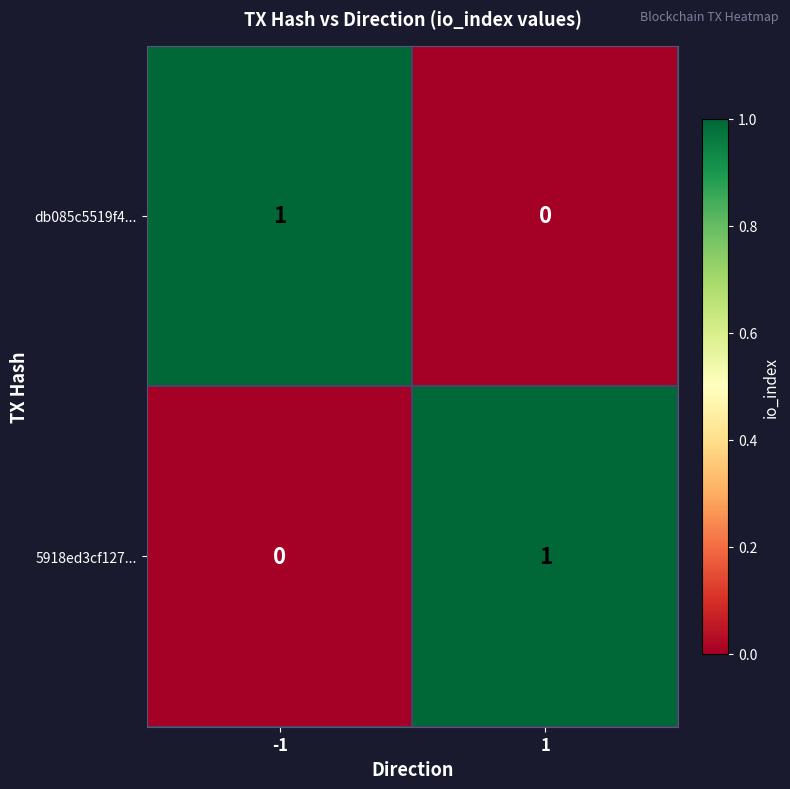

The db085c5519f4... series shows 0 at -1. True or false?

False